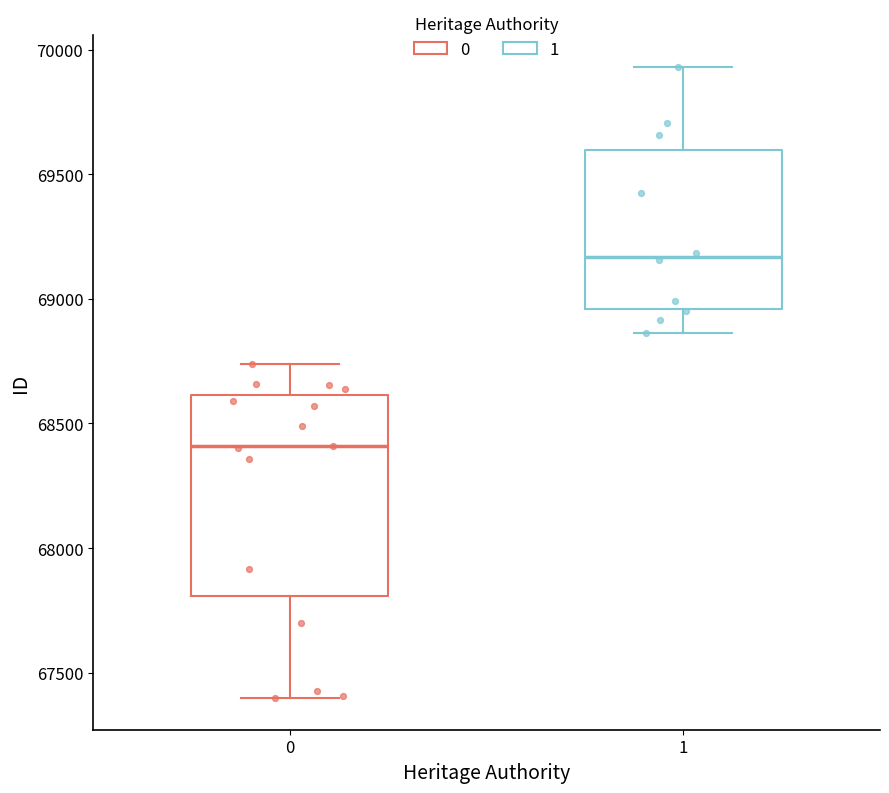

Comparing the boxes themselves (not the whiskers), which one is the tallest?

0